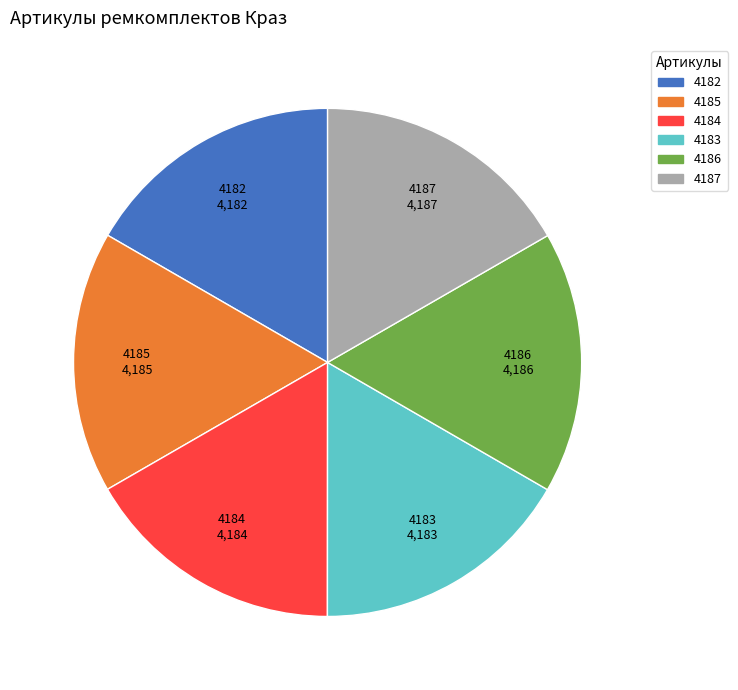

Does any single category account for the majority?

No